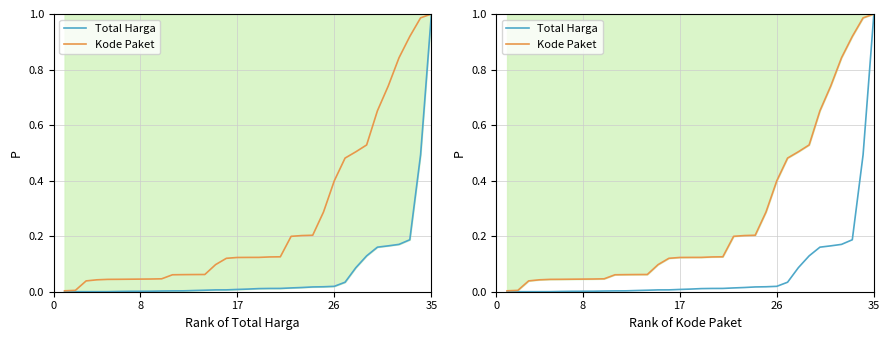

At 8, list the series in order from smallest to largest.

Total Harga, Kode Paket